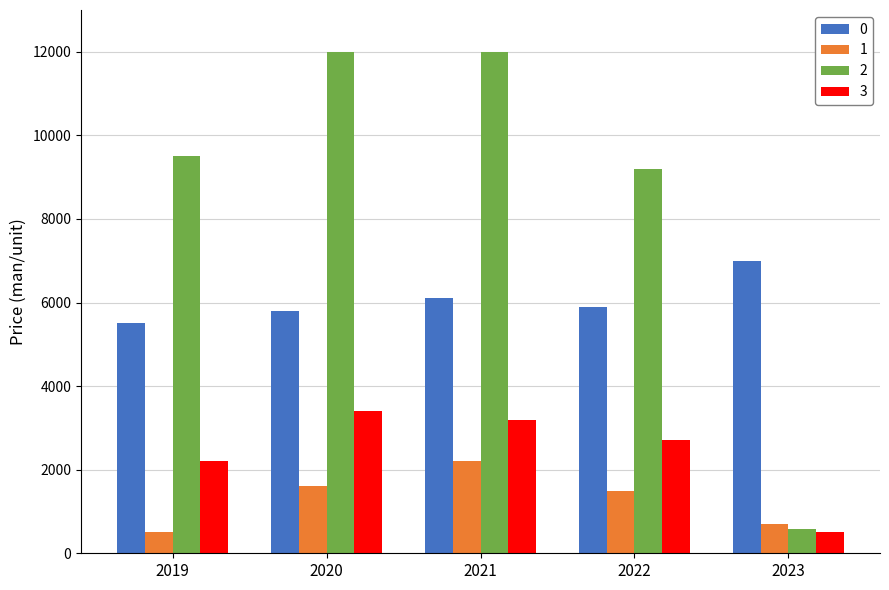

What is the spread (max minus min) of values at 2019?

9000